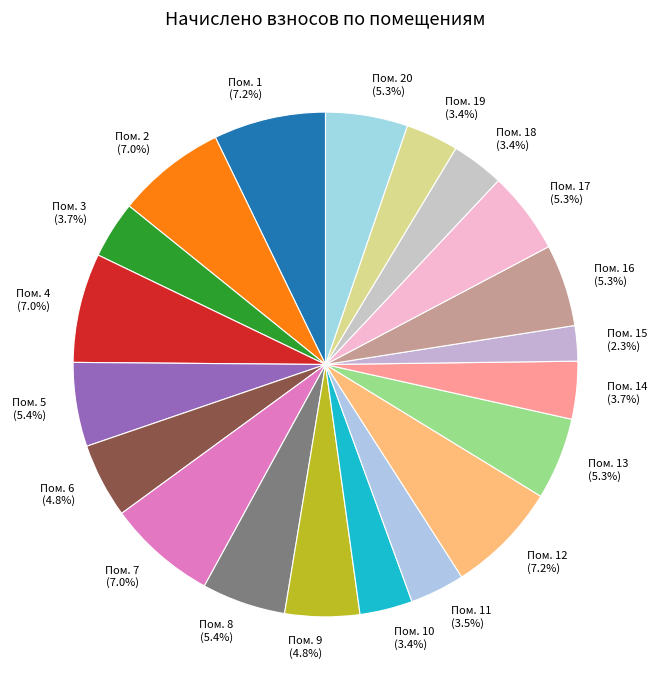

Is there a majority slice in this chart?

No